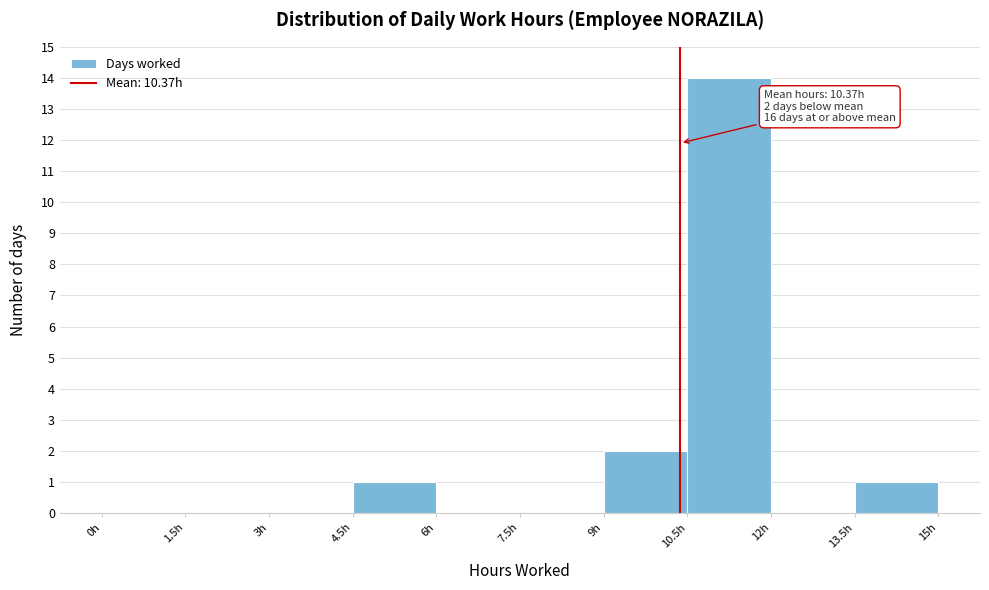

Over which range of the x-axis is the bar tallest?

10.5 to 12.0